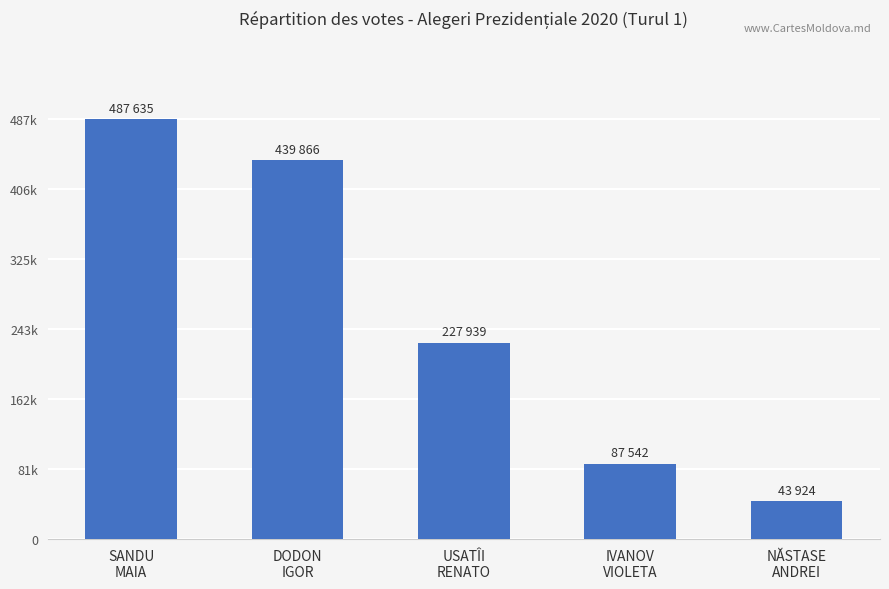

What is the difference between the values at NĂSTASE
ANDREI and USATÎI
RENATO?

184015